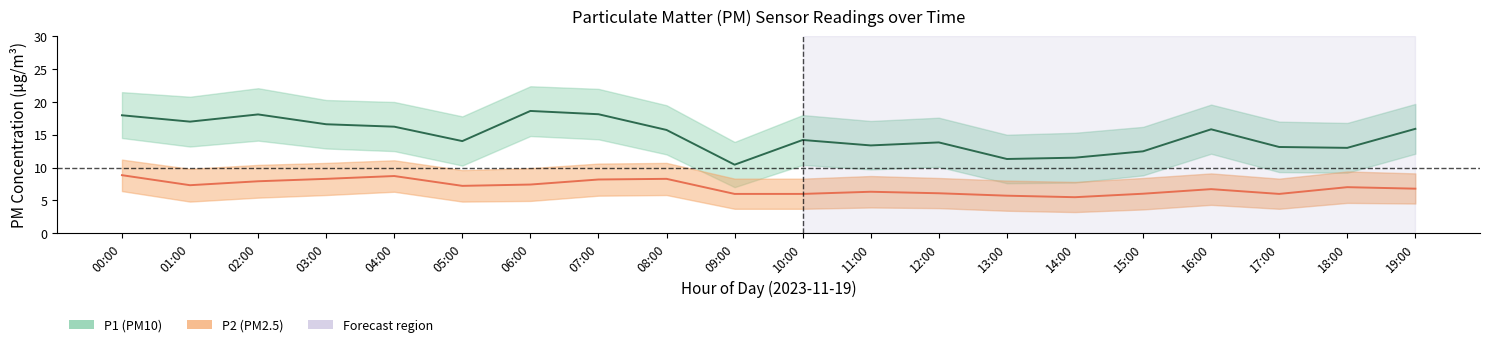

What is the label of the 1st point from the left?

00:00